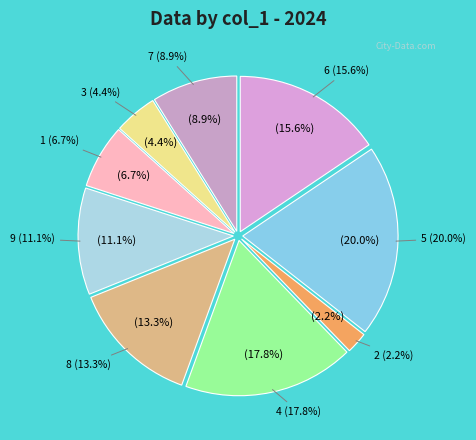

Does 9 account for over 50% of the chart?

No